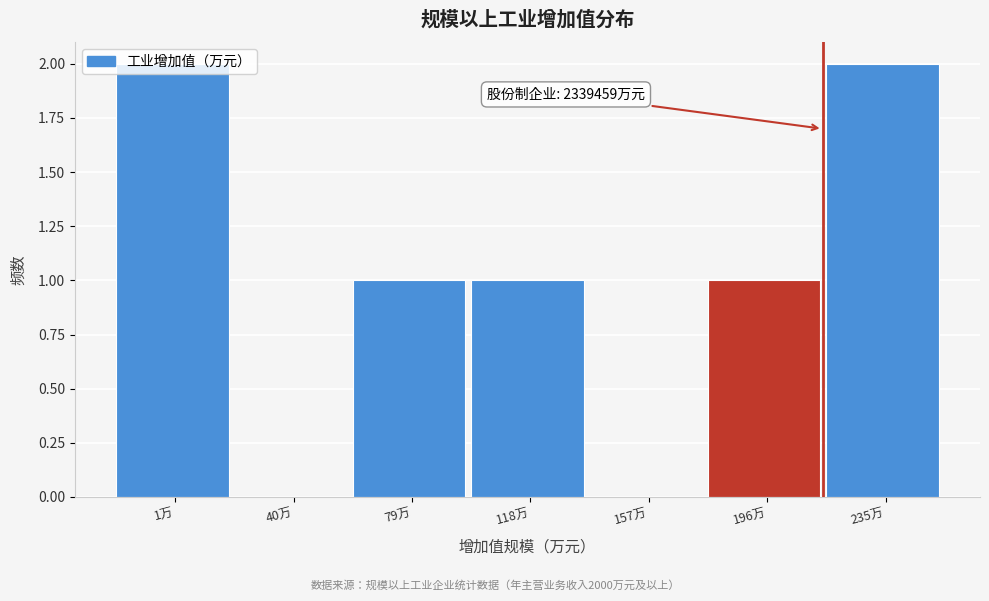

Between 40万 and 1万, which is larger?

1万